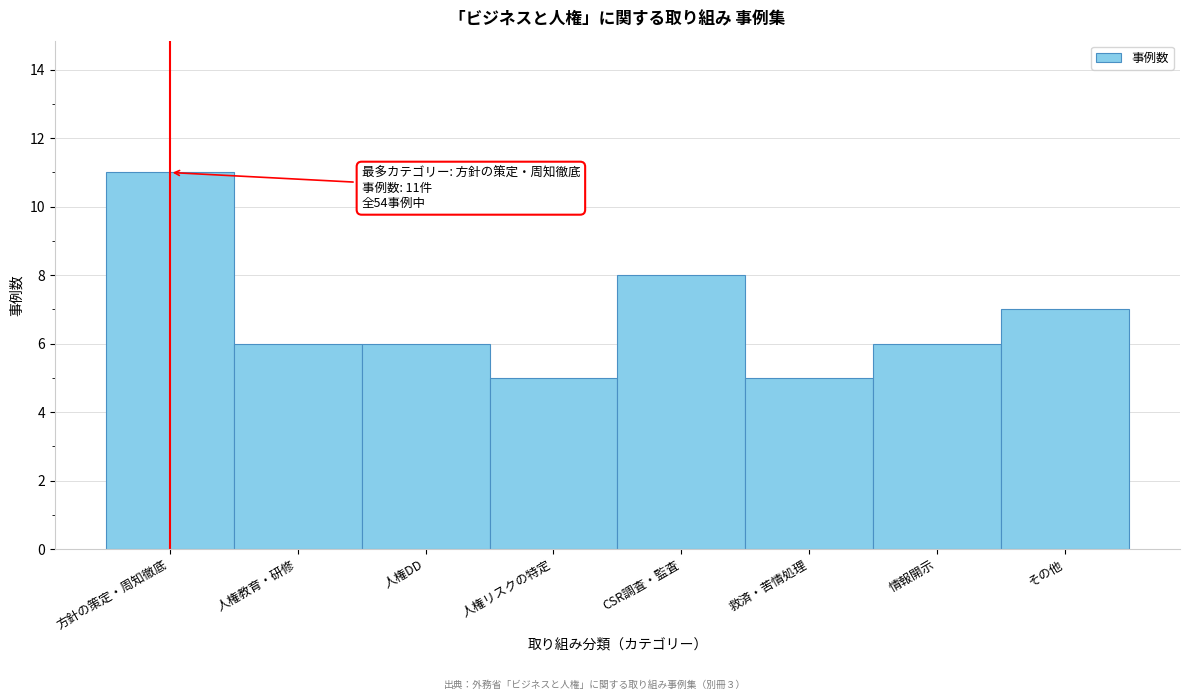

Reading left to right, transcribe all the data shown in this chart.

方針の策定・周知徹底=11	人権教育・研修=6	人権DD=6	人権リスクの特定=5	CSR調査・監査=8	救済・苦情処理=5	情報開示=6	その他=7